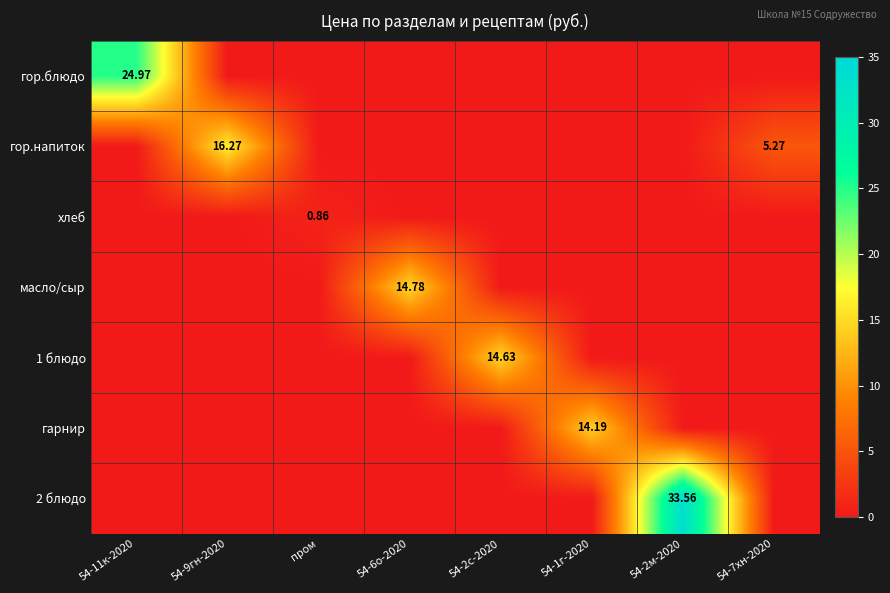

What is the sum of all гор.напиток values?

21.5